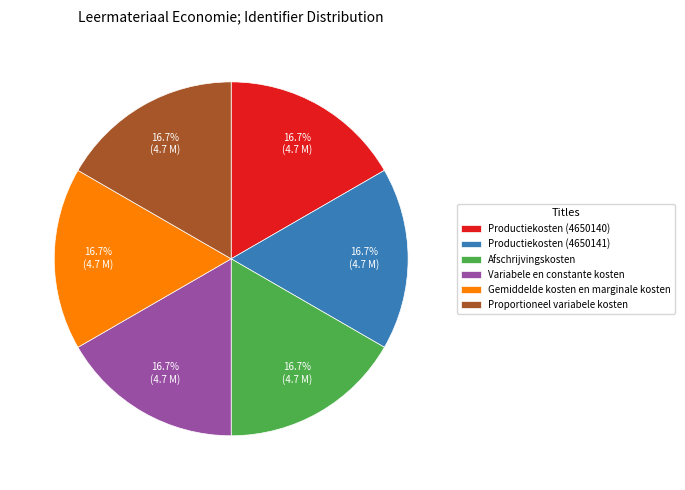

What is the ratio of the value at Productiekosten (4650140) to the value at Productiekosten (4650141)?

1.0